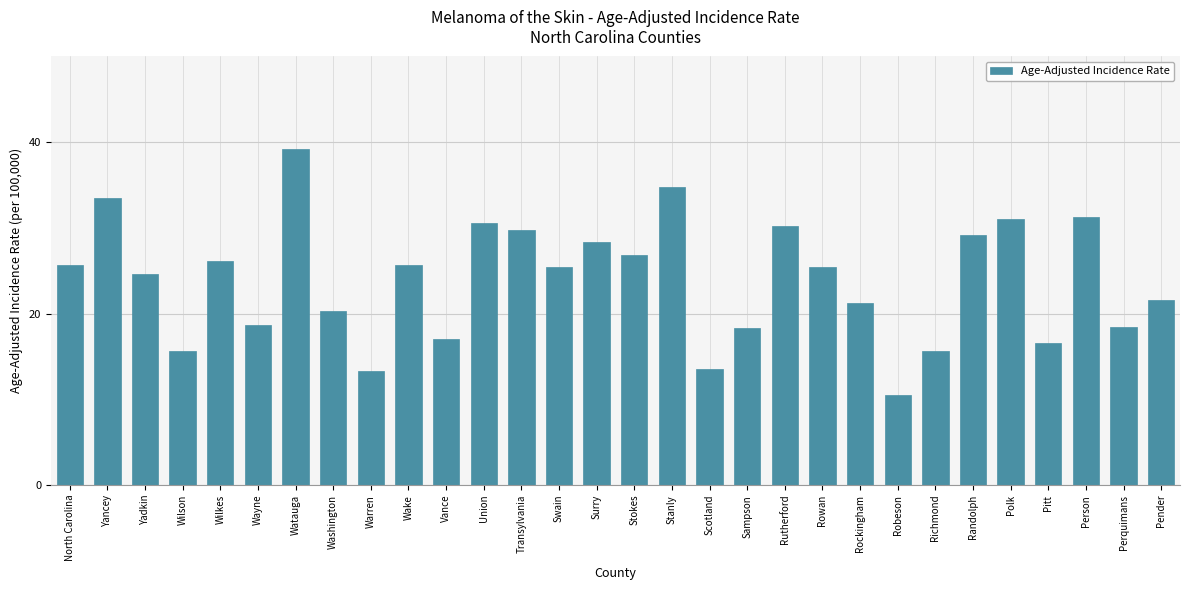

What is the change in value from Watauga to Robeson?

-28.7